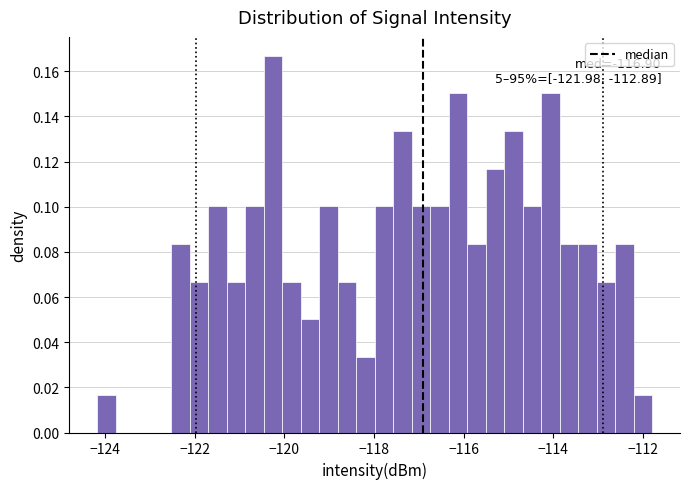

Around what value on the x-axis is the tallest bar? Give the approximate position of its centre, as read against the axis.

-120.2